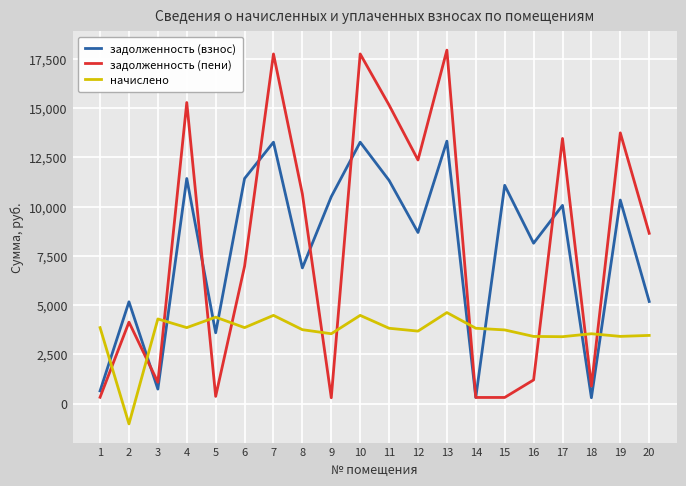

What are all the series names shown in the legend?

задолженность (взнос), задолженность (пени), начислено